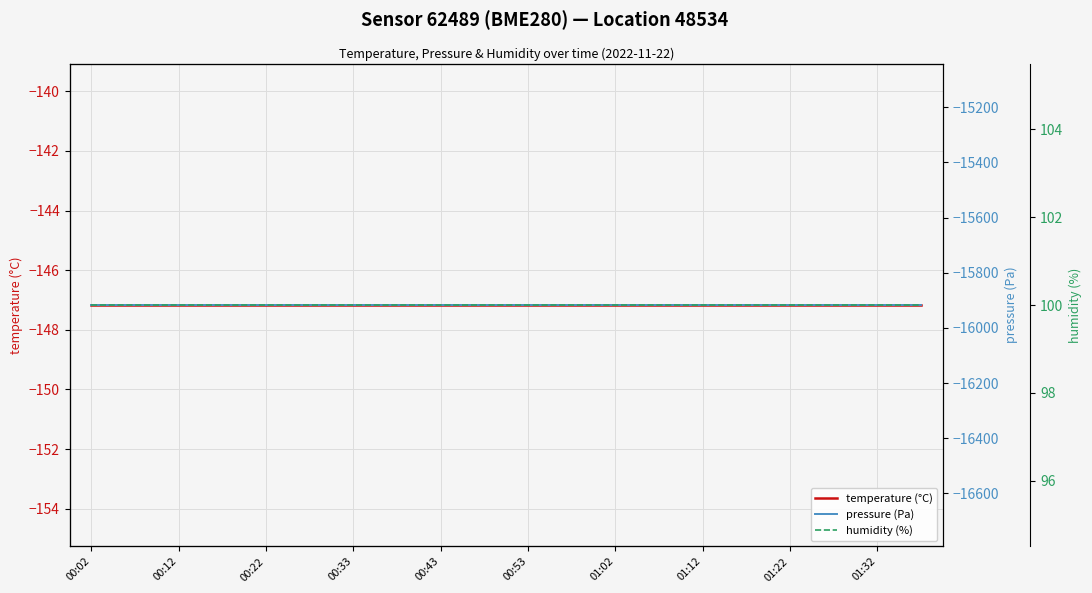

True or false: pressure (Pa) and temperature (°C) cross at least once.

False